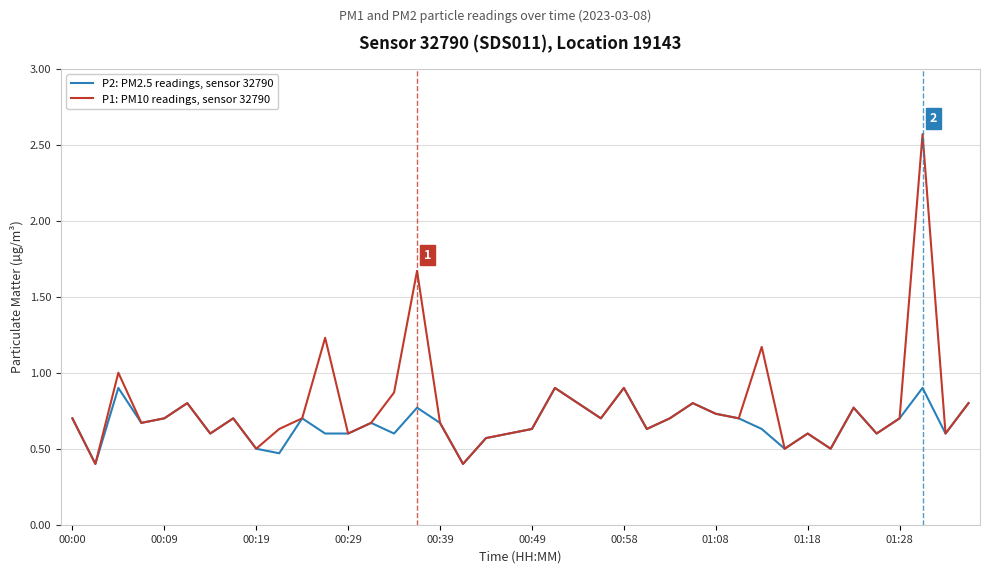

Which series has the widest spread of values?

P1: PM10 readings, sensor 32790